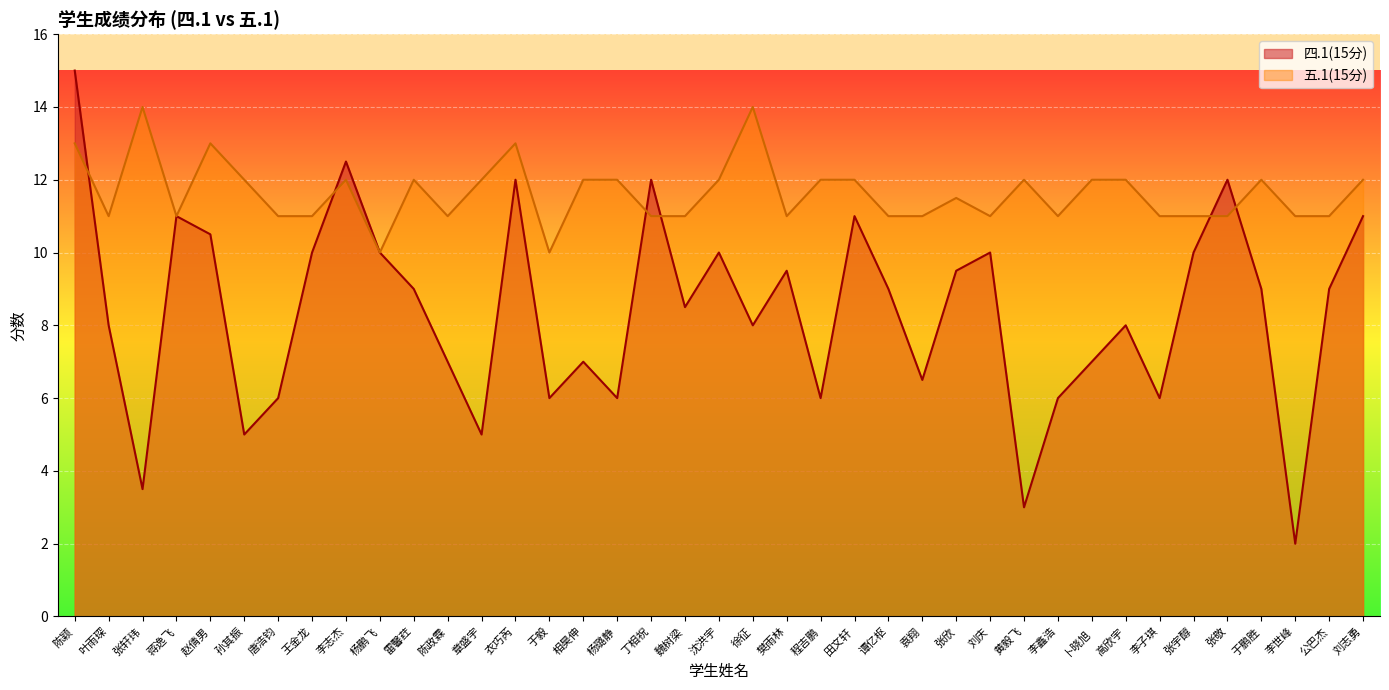

Which series has the largest range (max minus min)?

四.1(15分)